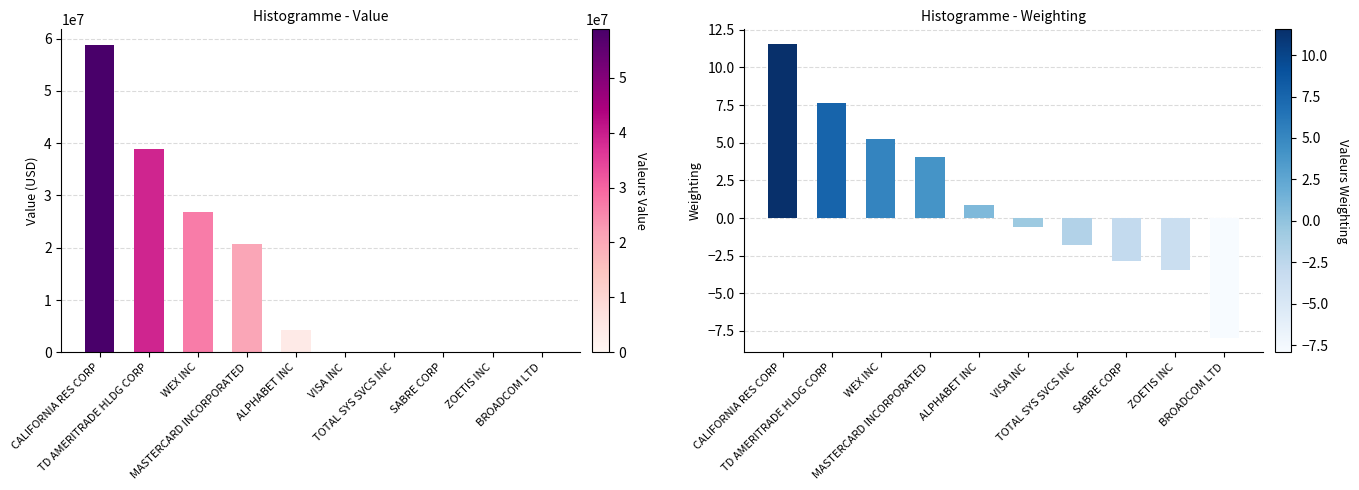

Which category has the lowest value in the Weighting series?

BROADCOM LTD